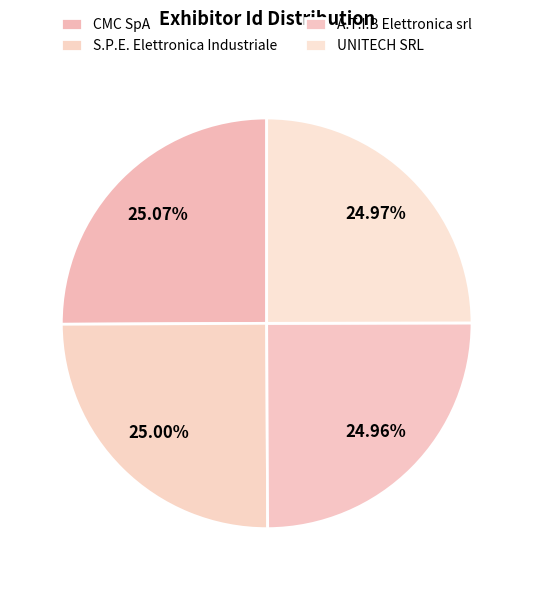

How many slices are in this pie chart?

4